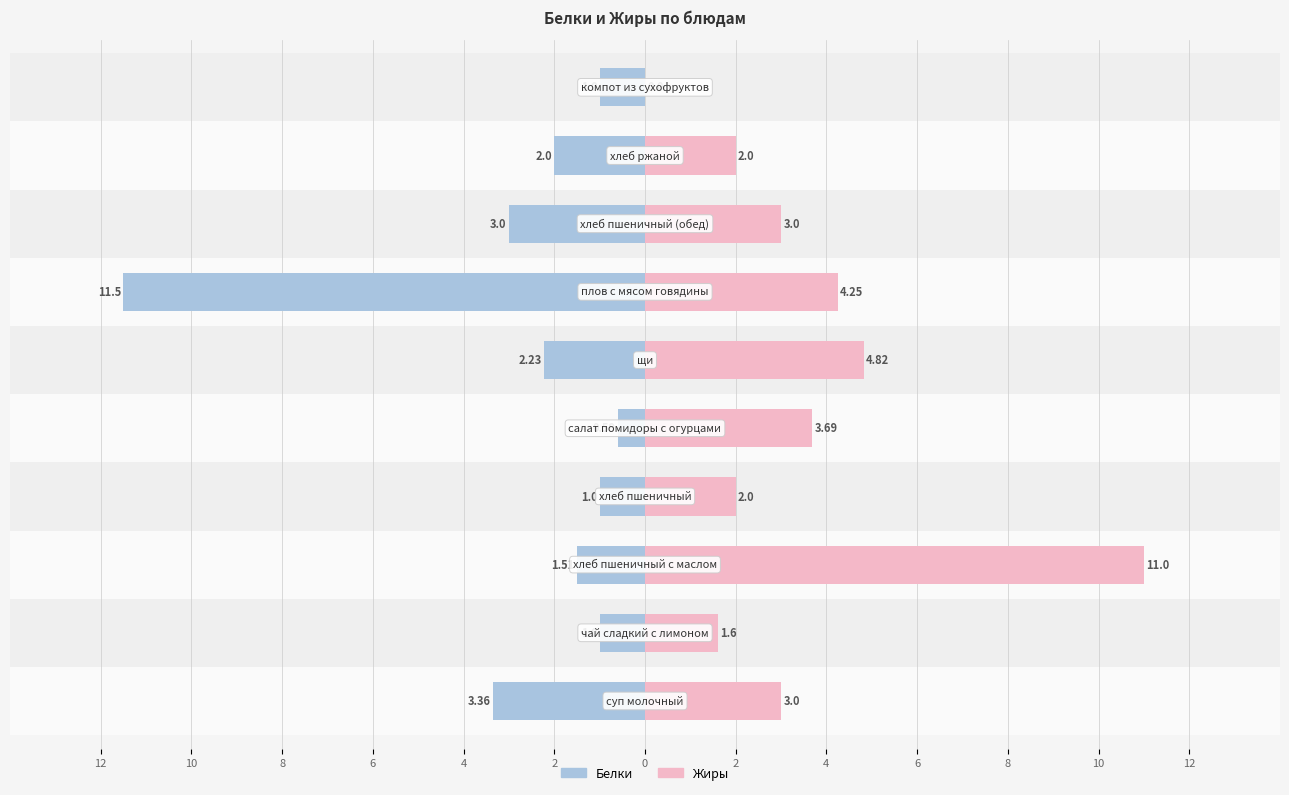

Rank the series by their average value, from highest to lowest.

Жиры, Белки